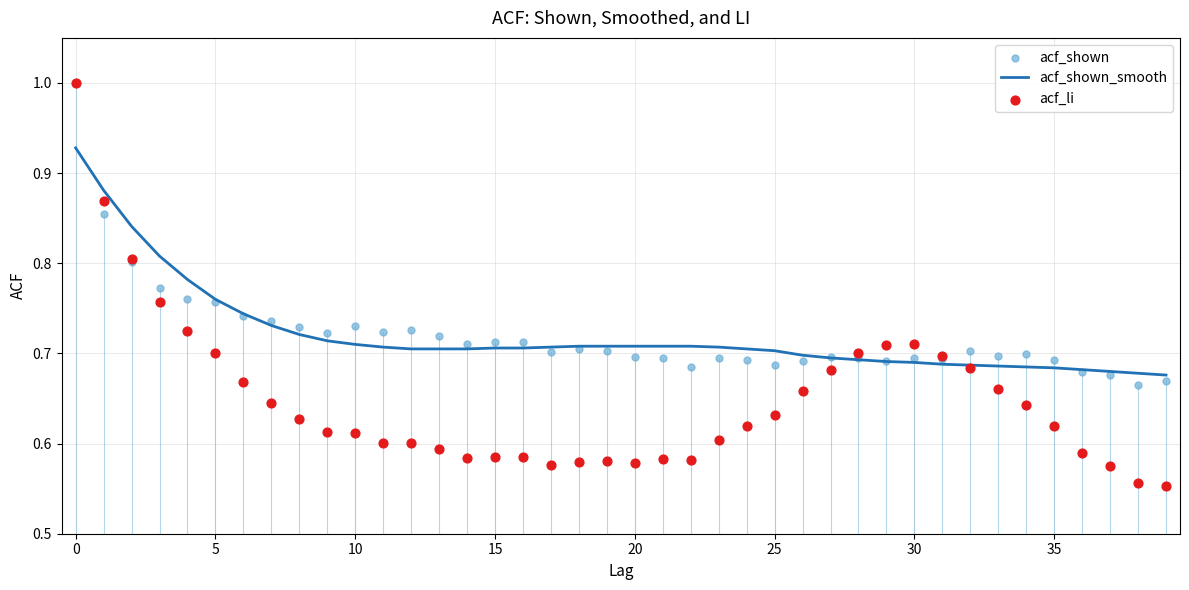

What is the total value across all series at 24?

2.0